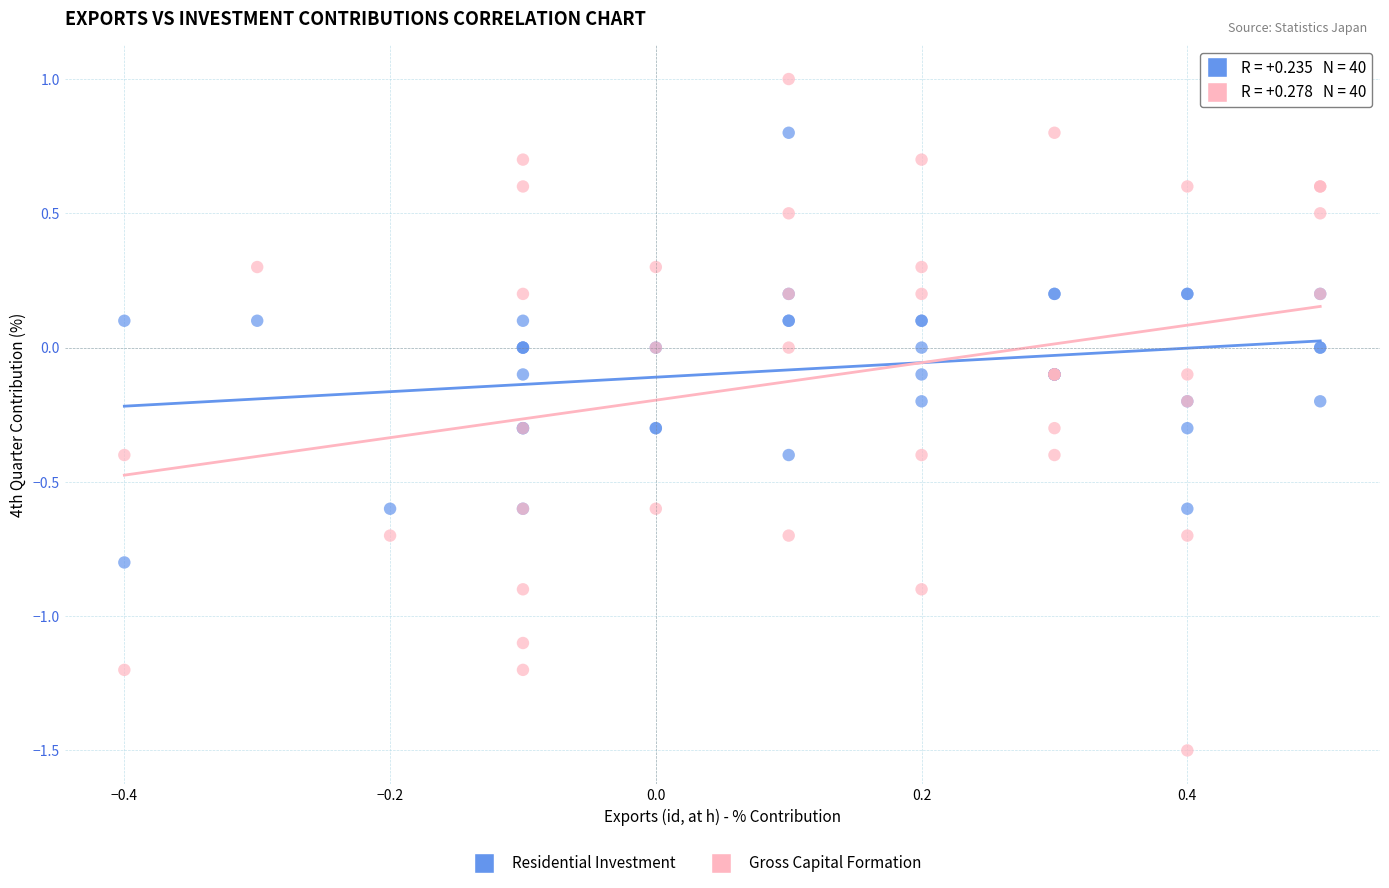

Which series reaches the maximum Y coordinate?

Gross Capital Formation